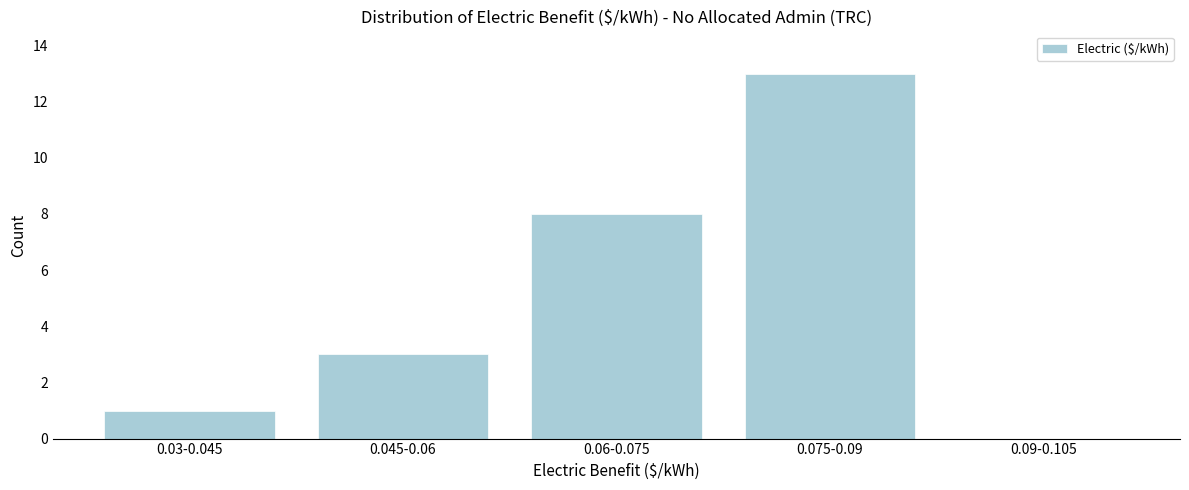

Reading left to right, extract all data points from this chart.

0.03-0.045=1	0.045-0.06=3	0.06-0.075=8	0.075-0.09=13	0.09-0.105=0